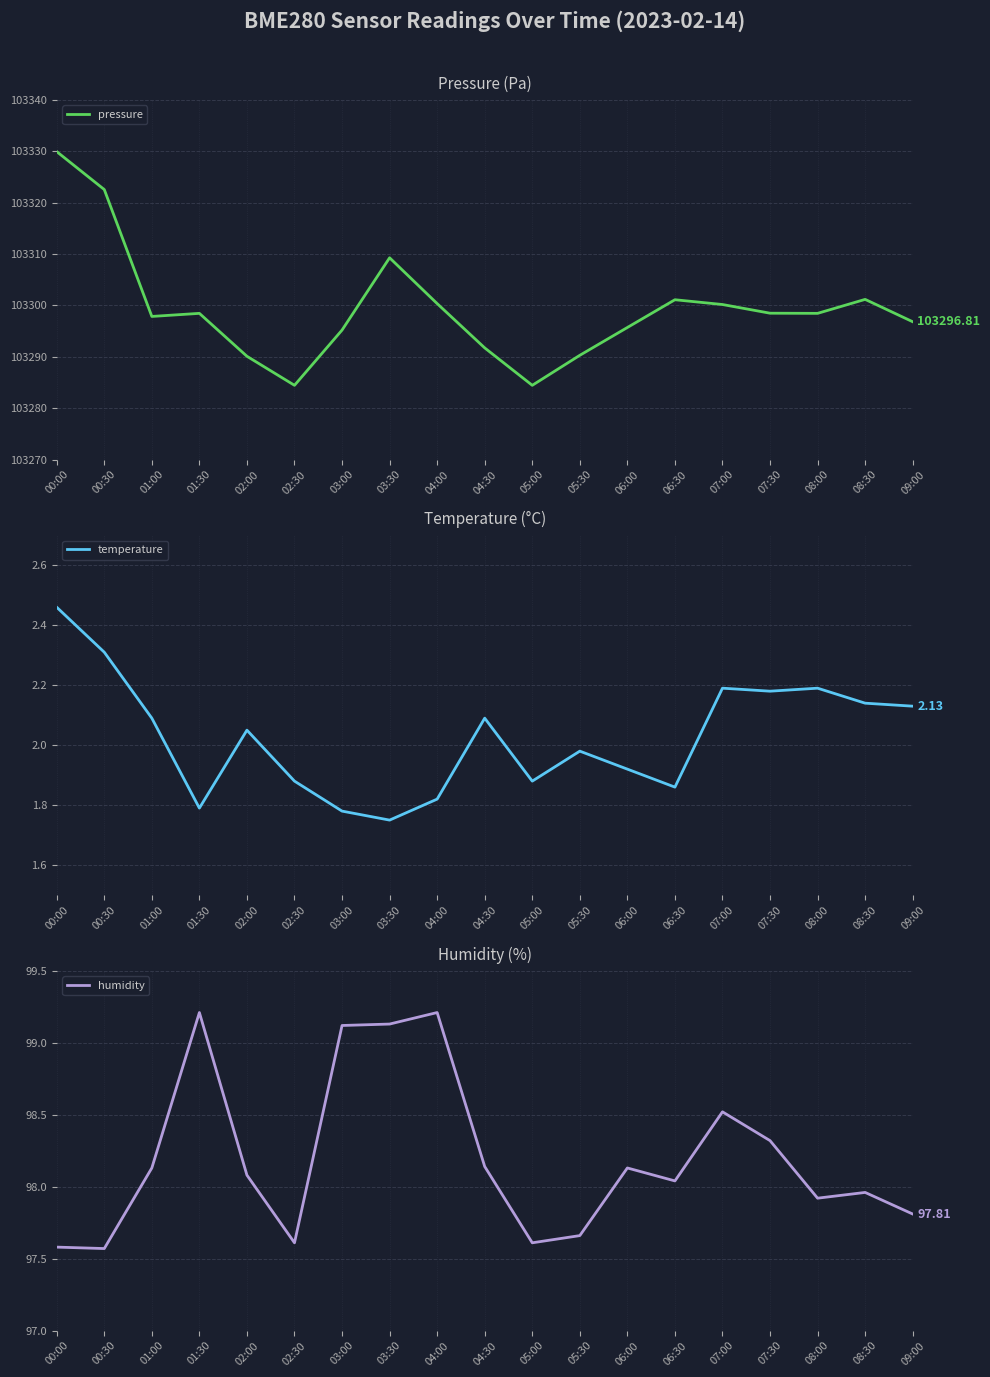

True or false: humidity and pressure cross at least once.

False